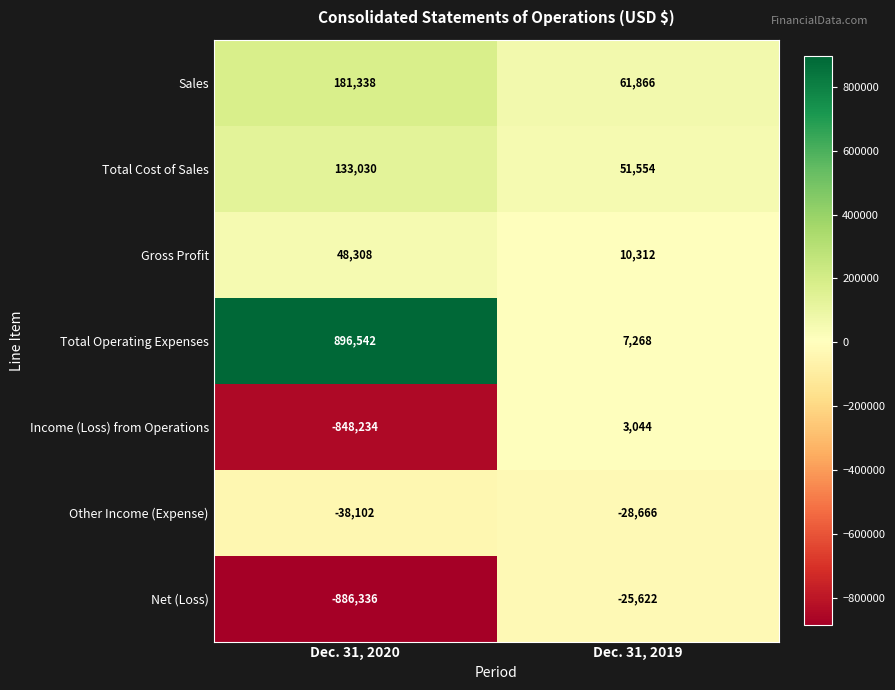

Is it true that Net (Loss) equals -45285 at Dec. 31, 2019?

False